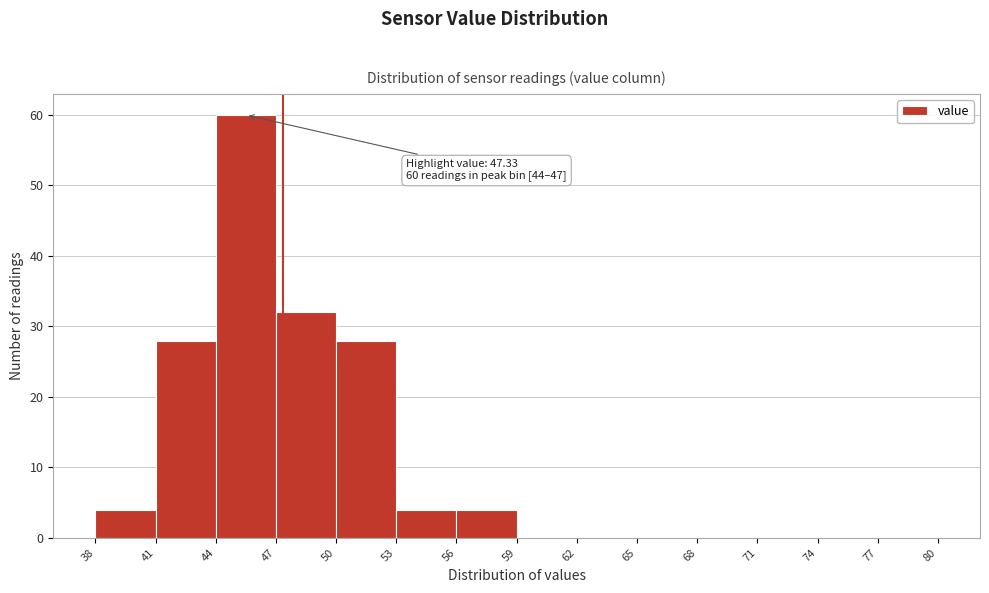

Which range on the x-axis has the tallest bar?

44 to 47